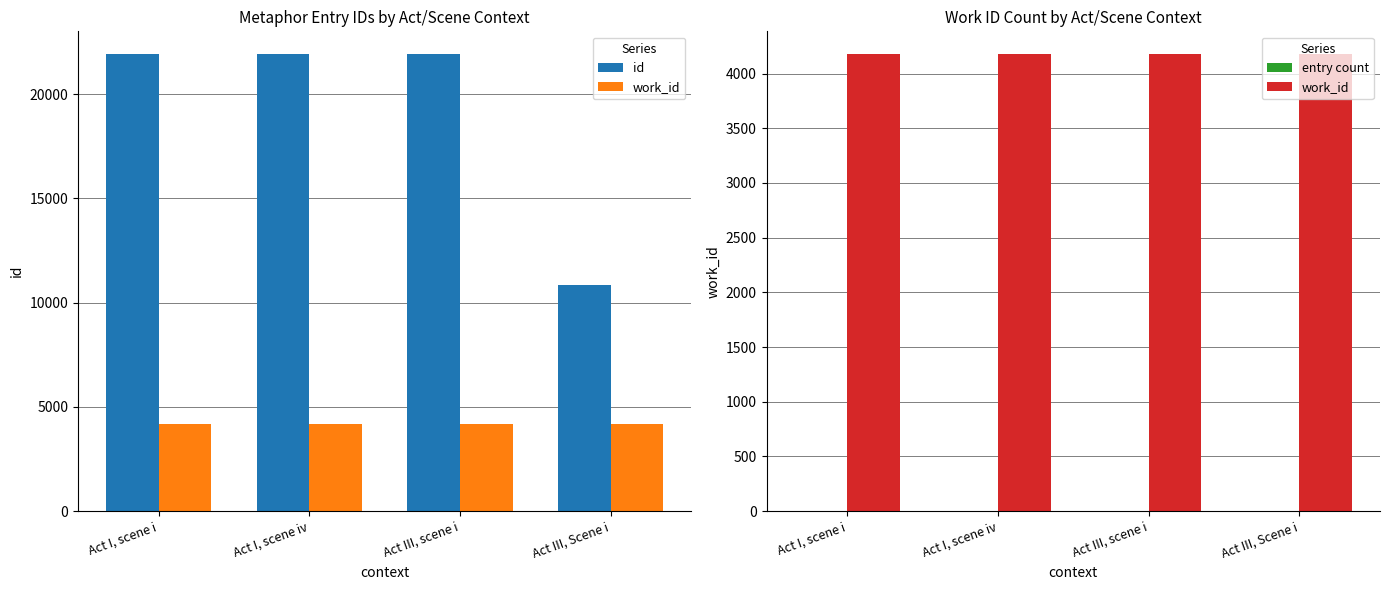

Which category has the lowest value across all series?

Act III, Scene i